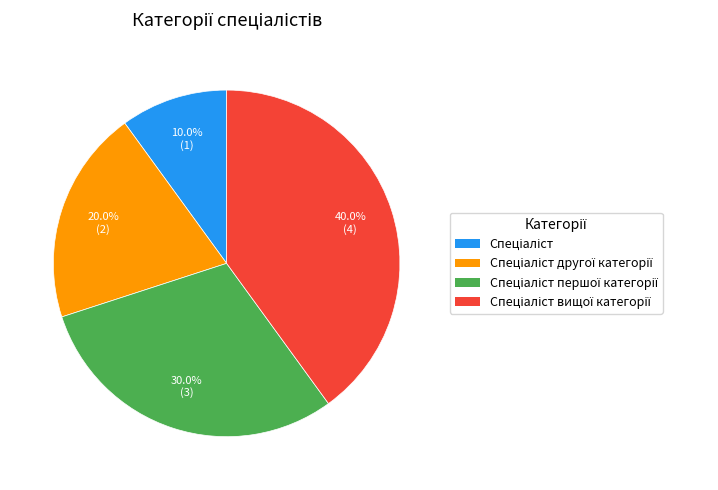

Is there any slice that represents more than half of the pie?

No